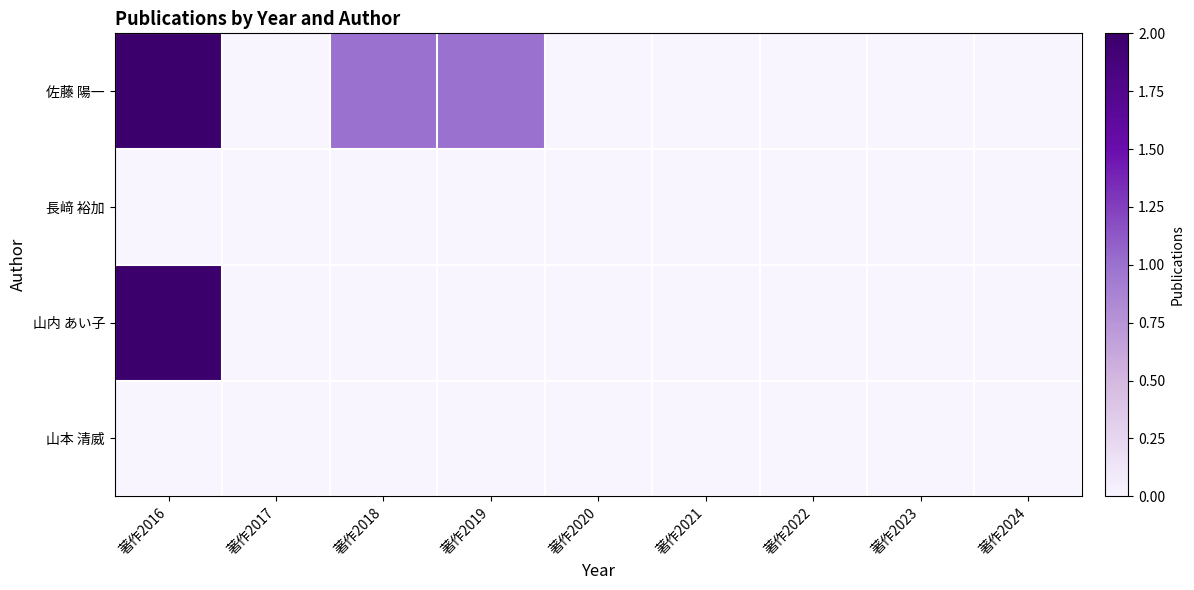

Which series has the largest total across all categories?

佐藤 陽一